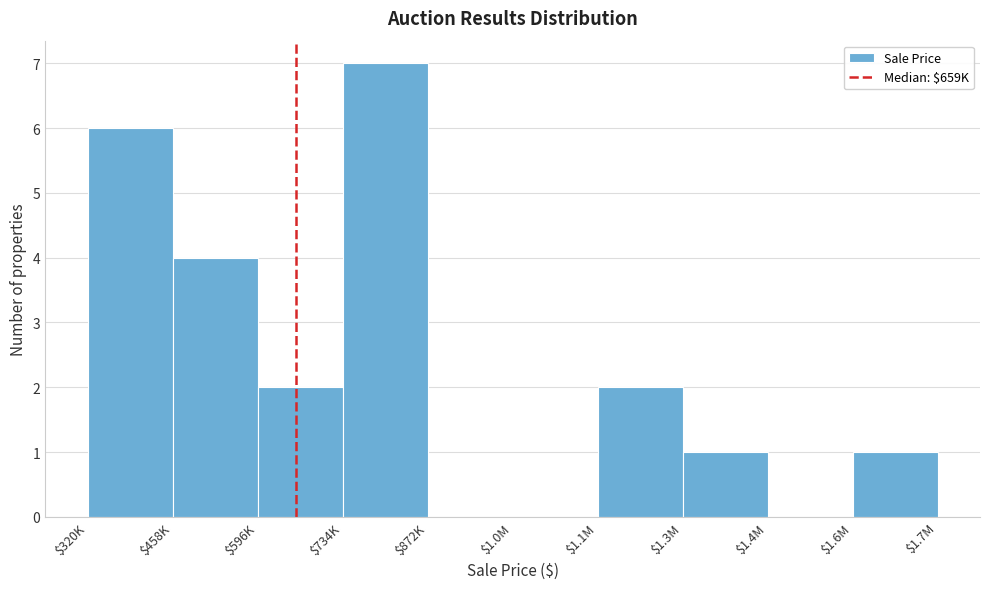

What is the sum of all values?

23